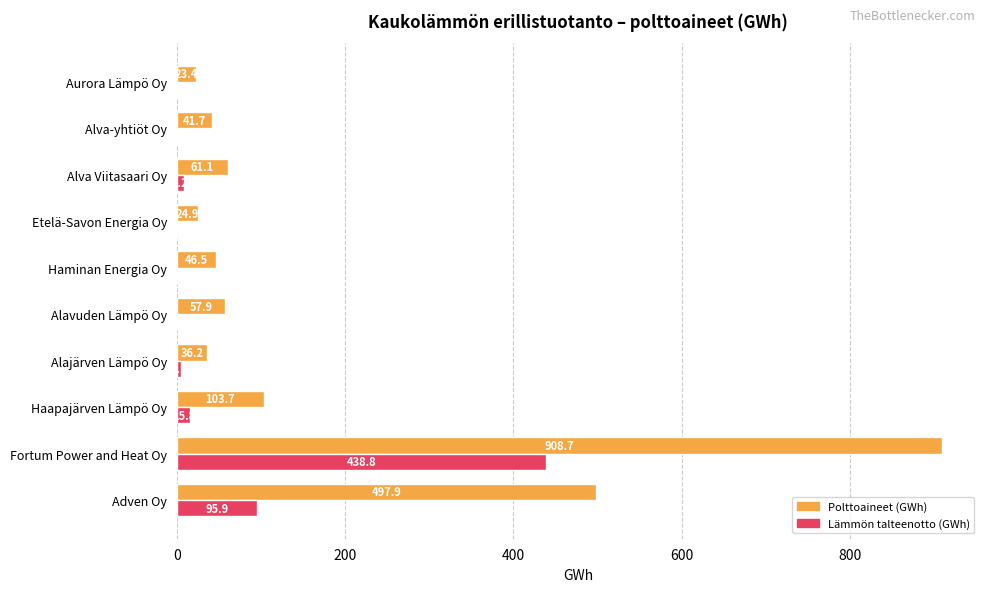

What is the maximum value shown in the chart?

908.7